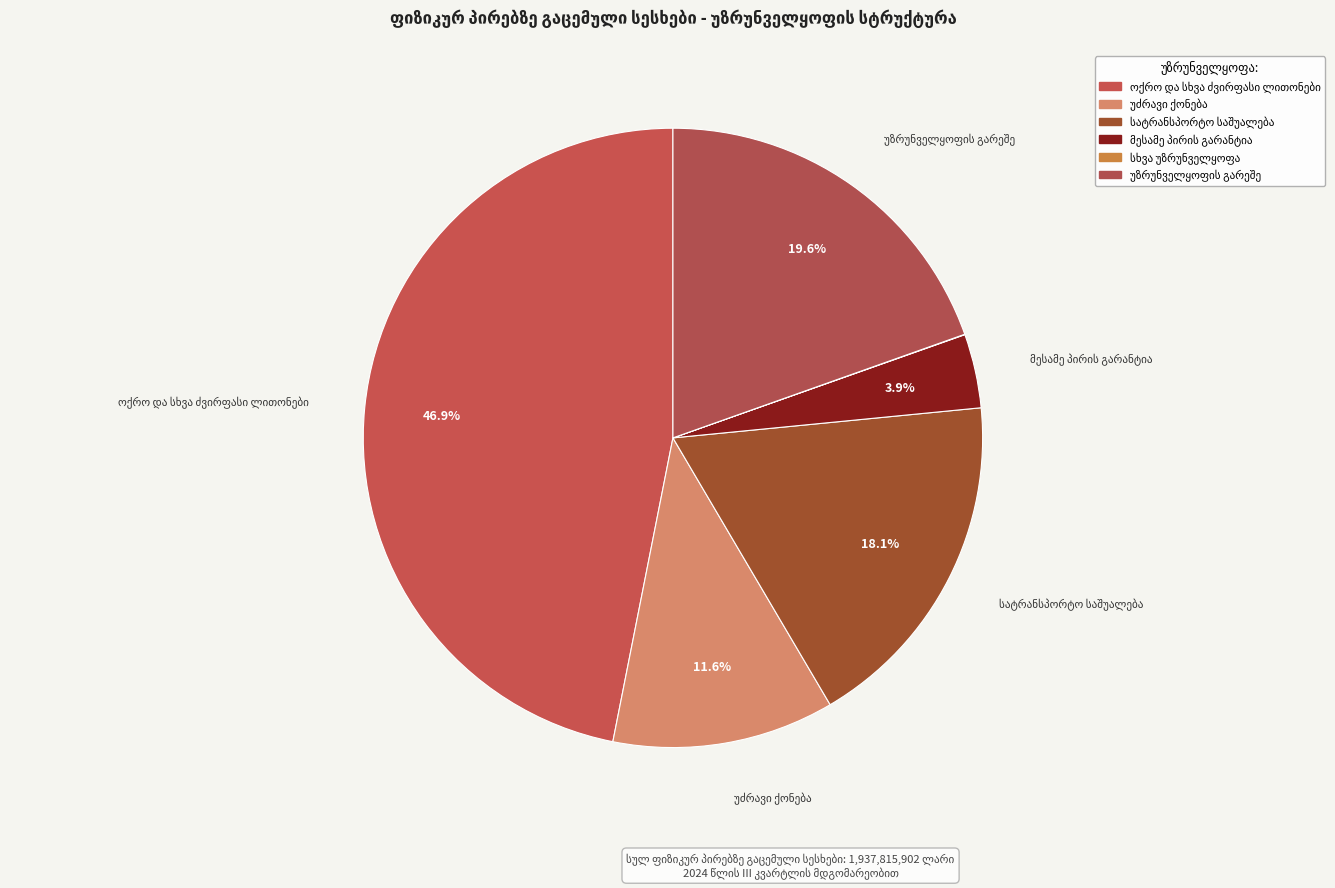

To the nearest percent, what portion does სატრანსპორტო საშუალება represent?

18%